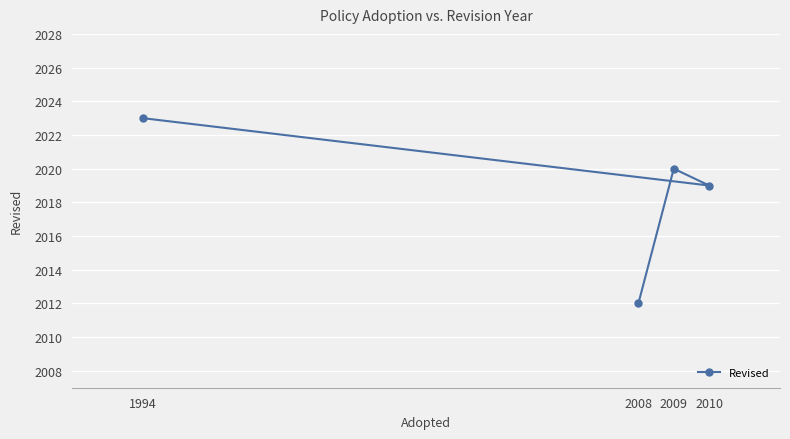

True or false: there are more than 0 points higher than both neighbors.

True